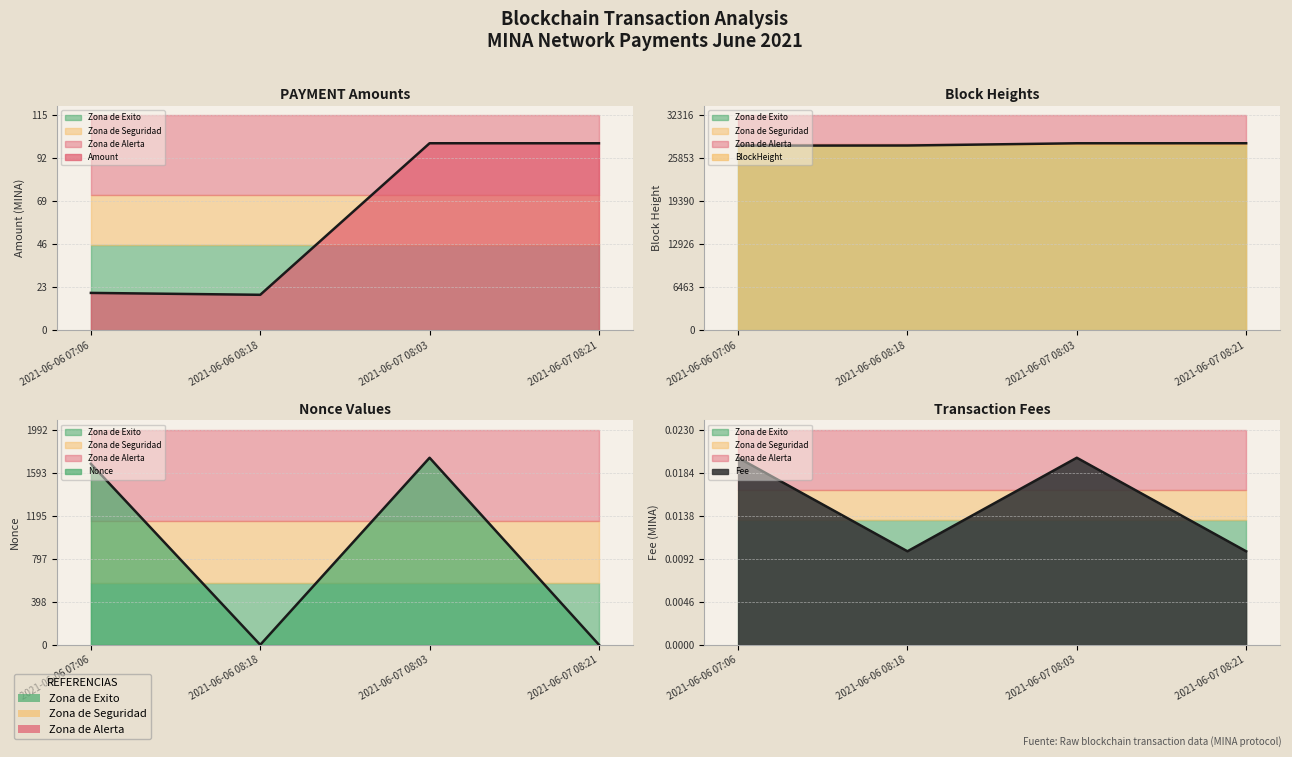

Reading left to right, transcribe all the data shown in this chart.

Amount (line): 2021-06-06 07:06=20.0	2021-06-06 08:18=19.0	2021-06-07 08:03=100.0	2021-06-07 08:21=100.0
BlockHeight (line): 2021-06-06 07:06=27740.0	2021-06-06 08:18=27760.0	2021-06-07 08:03=28097.0	2021-06-07 08:21=28101.0
Nonce (line): 2021-06-06 07:06=1676.0	2021-06-06 08:18=0.0	2021-06-07 08:03=1732.0	2021-06-07 08:21=1.0
Fee (line): 2021-06-06 07:06=0.0	2021-06-06 08:18=0.0	2021-06-07 08:03=0.0	2021-06-07 08:21=0.0